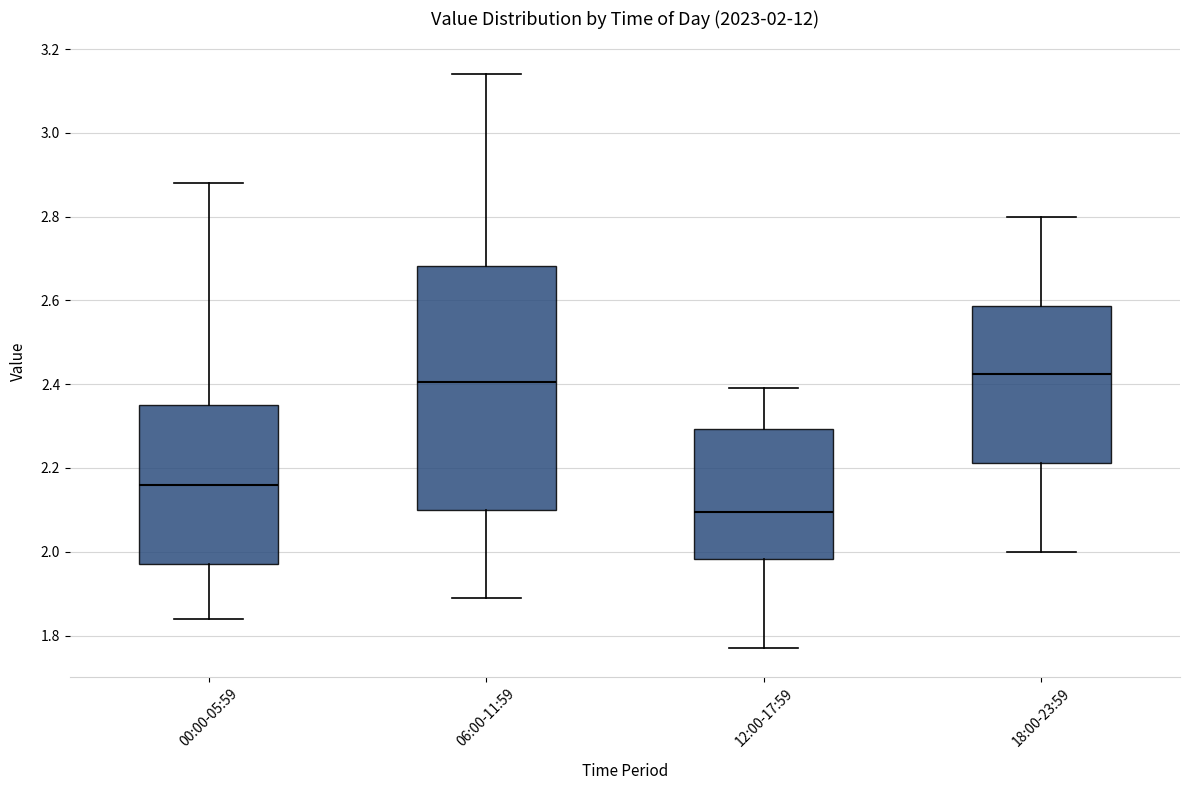

Which box has the lowest median line?

12:00-17:59